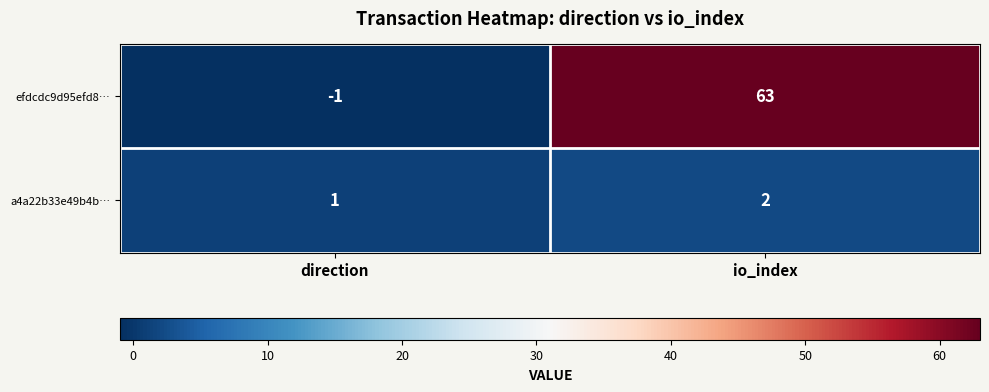

At how many categories does at least one series exceed 51?

1